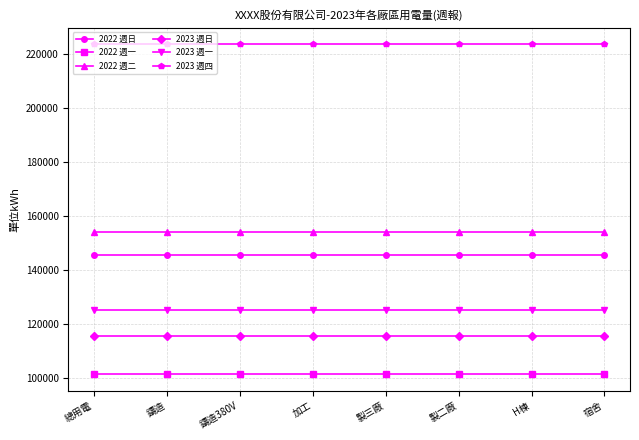

What is the label of the 2nd point from the right?

H棟